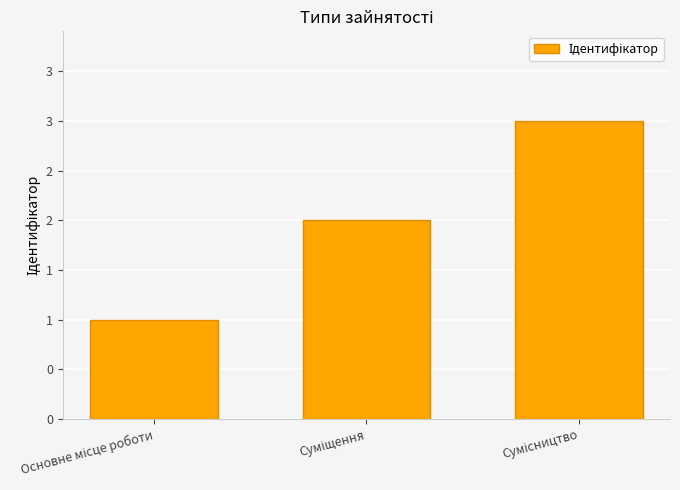

Which category has the lowest value across all series?

Основне місце роботи